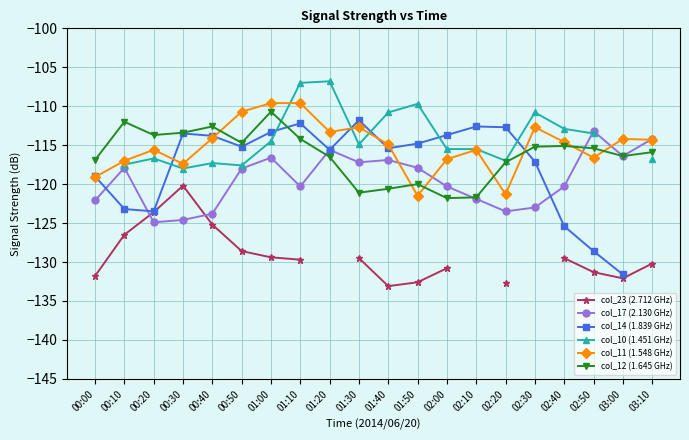

How many data points in col_12 (1.645 GHz) are above -115?

7